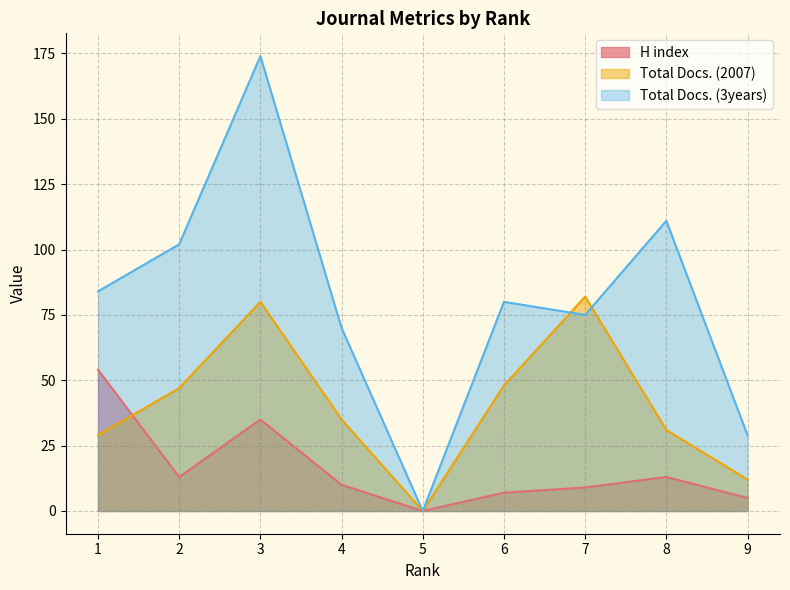

Is the value of Total Docs. (2007) at 9 greater than the value of Total Docs. (3years) at 1?

No